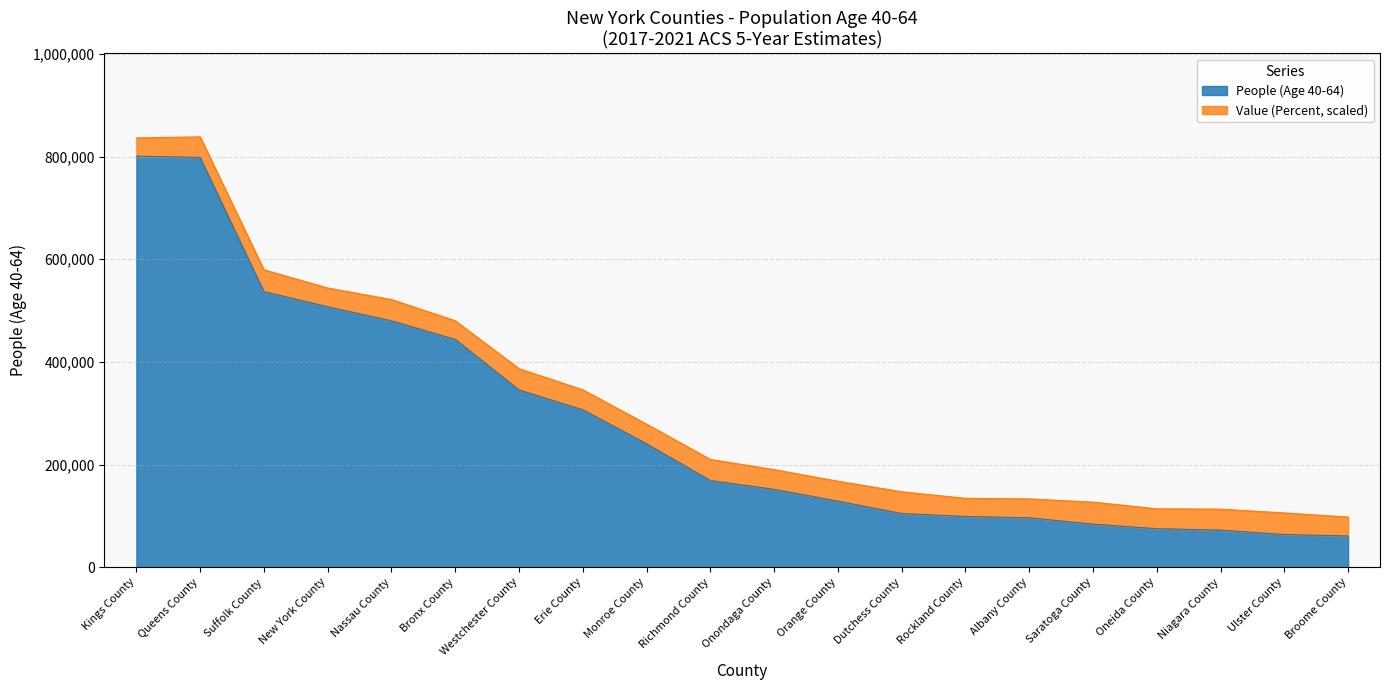

What is the label of the 8th point from the left?

Erie County